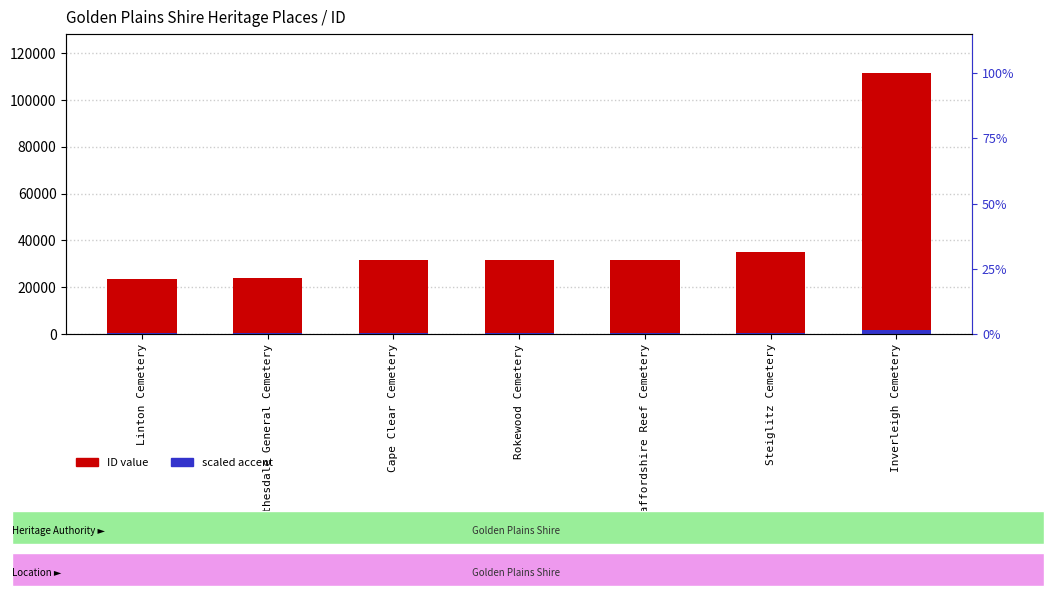

Between Linton Cemetery and Cape Clear Cemetery, which series saw the biggest shift?

ID value